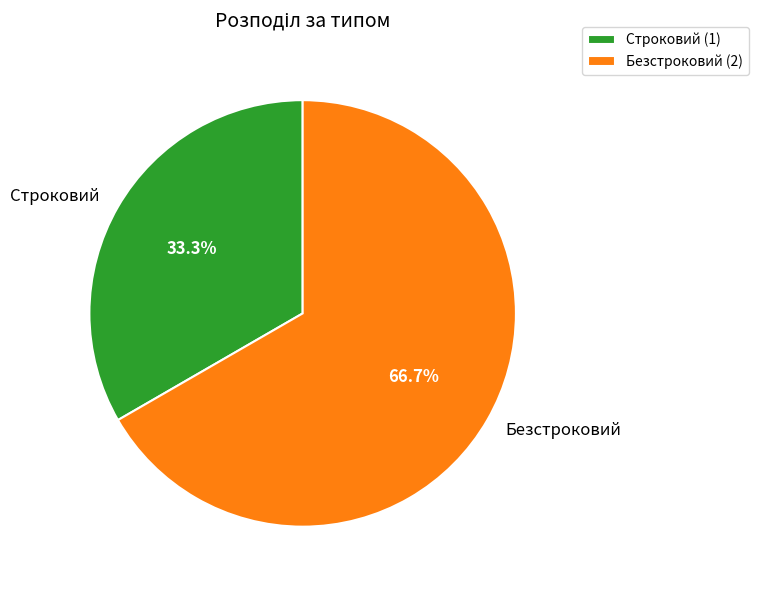

Which has a higher value, Безстроковий or Строковий?

Безстроковий